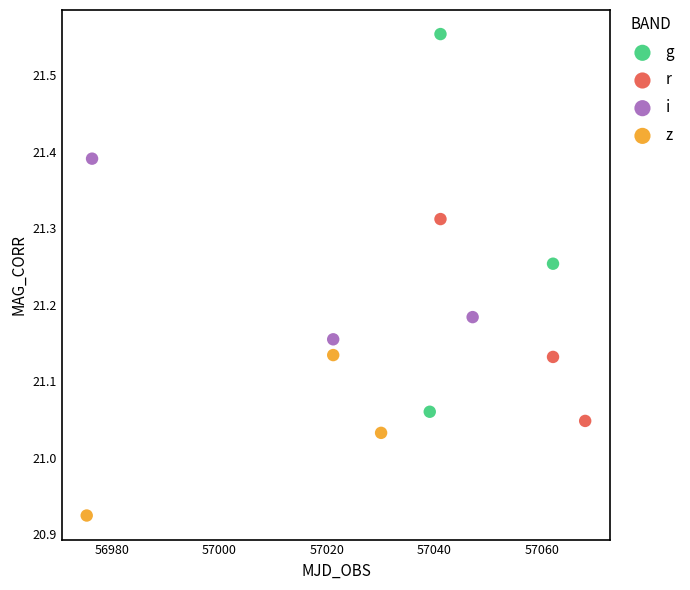

Which series contains the highest Y value?

g